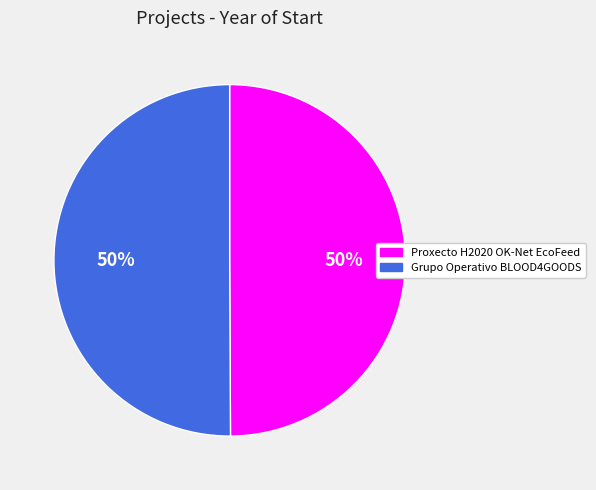

How many slices are in this pie chart?

2